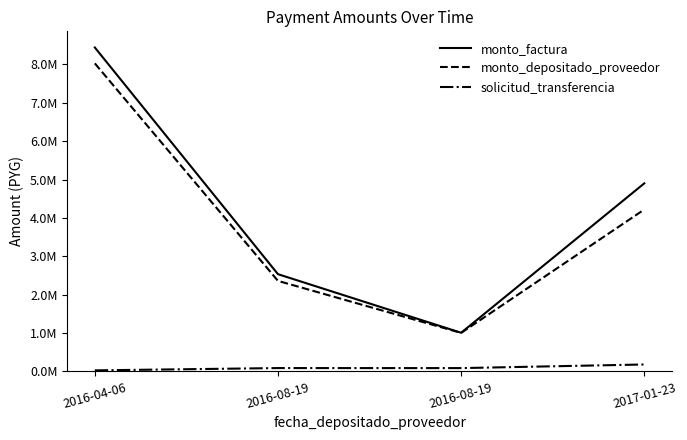

What is the total value across all series at 2017-01-23?

9299364